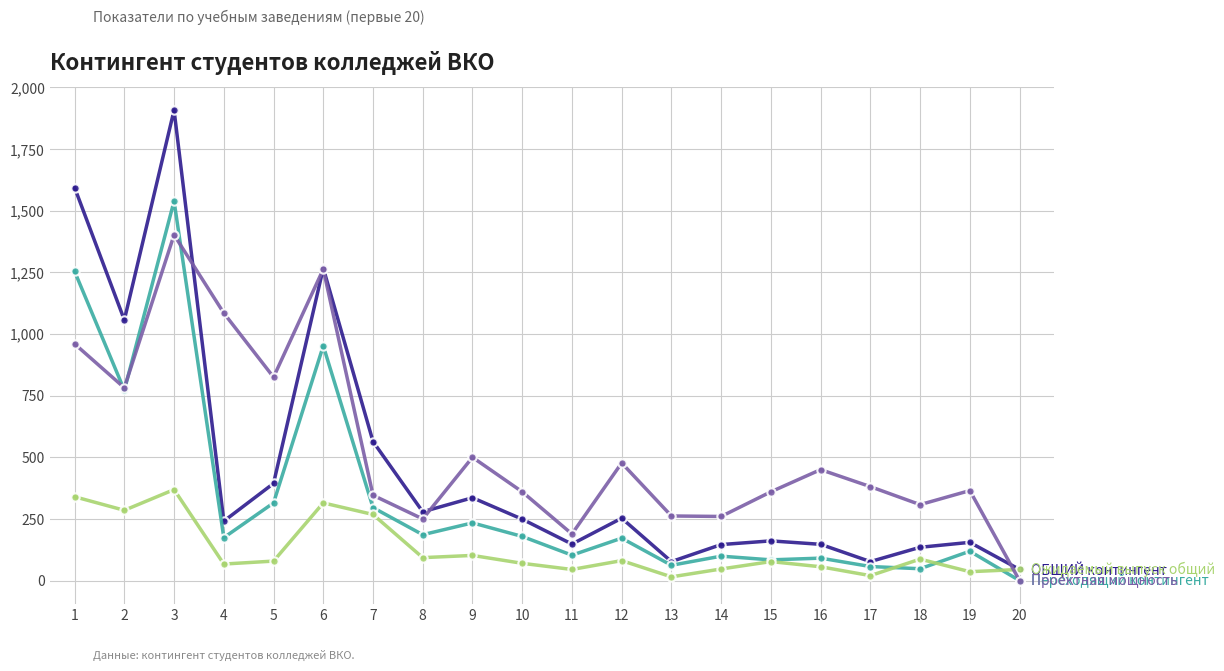

What is the maximum value shown in the chart?

1908